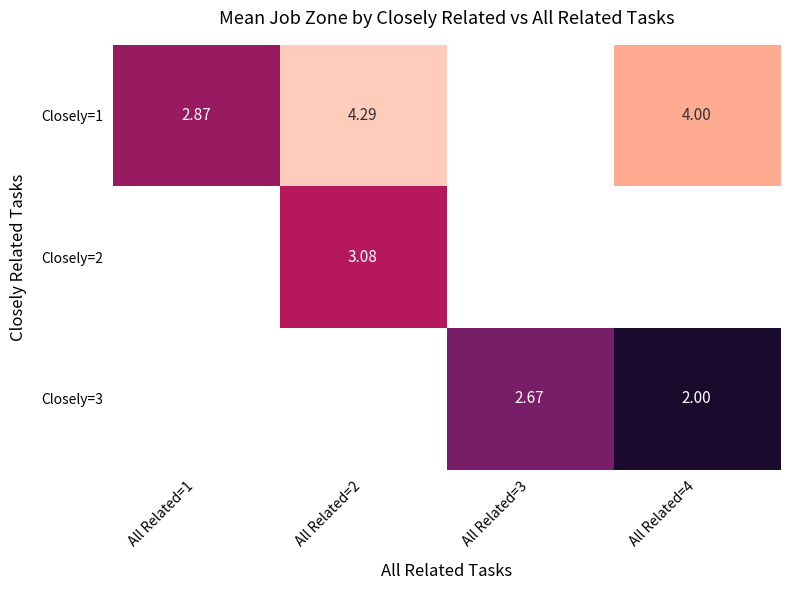

Which series has the widest spread of values?

Closely=1